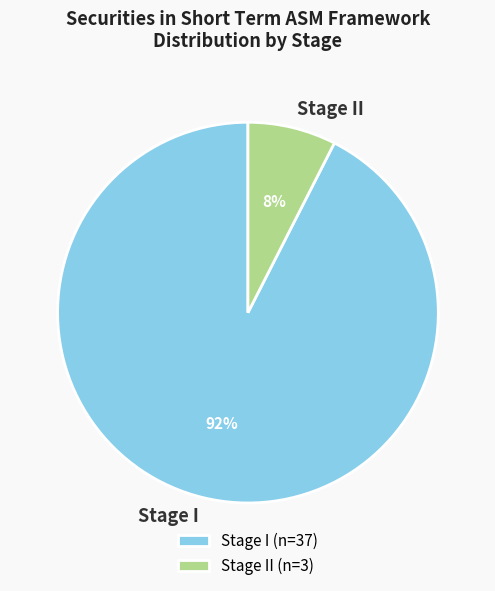

Which has a higher value, Stage II or Stage I?

Stage I